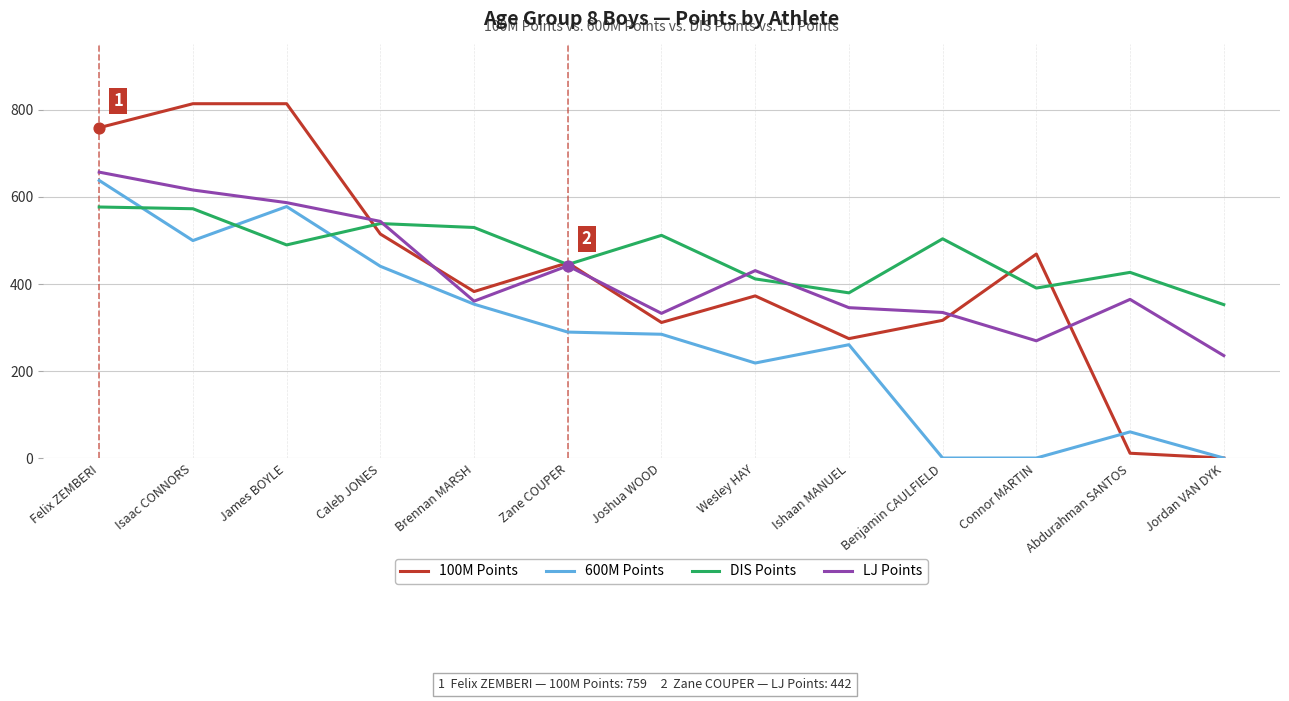

At how many categories does at least one series exceed 687?

3